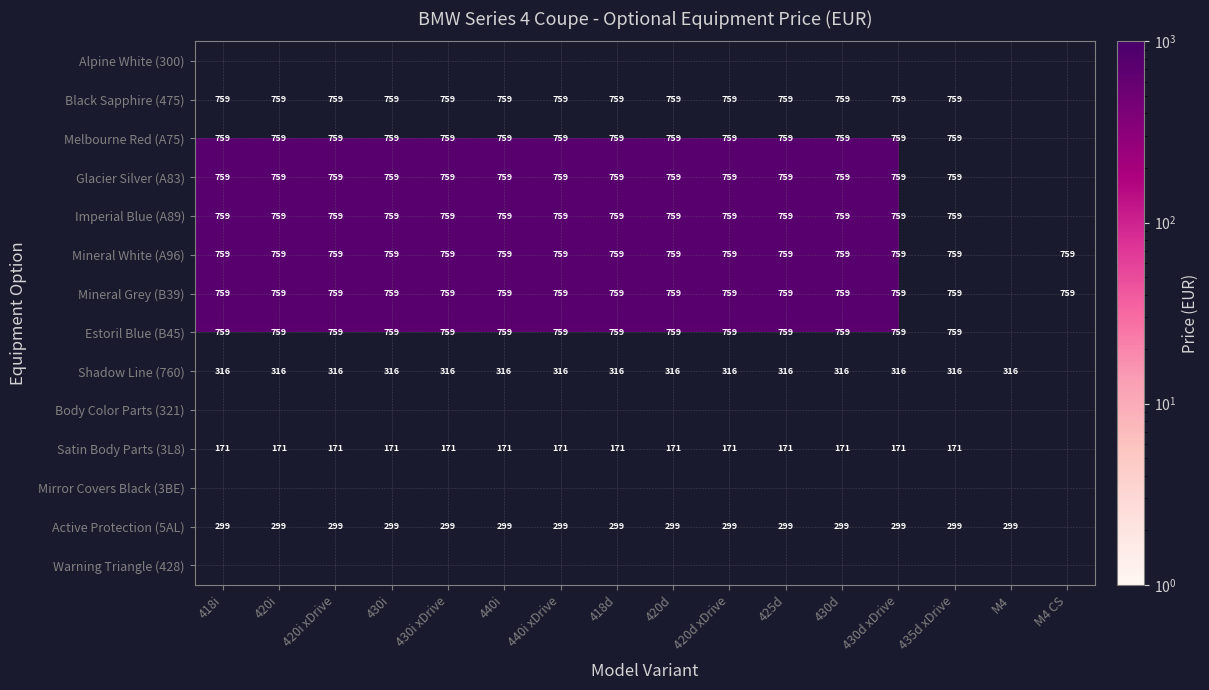

Is the value of Satin Body Parts (3L8) at 435d xDrive greater than the value of Black Sapphire (475) at 420i xDrive?

No